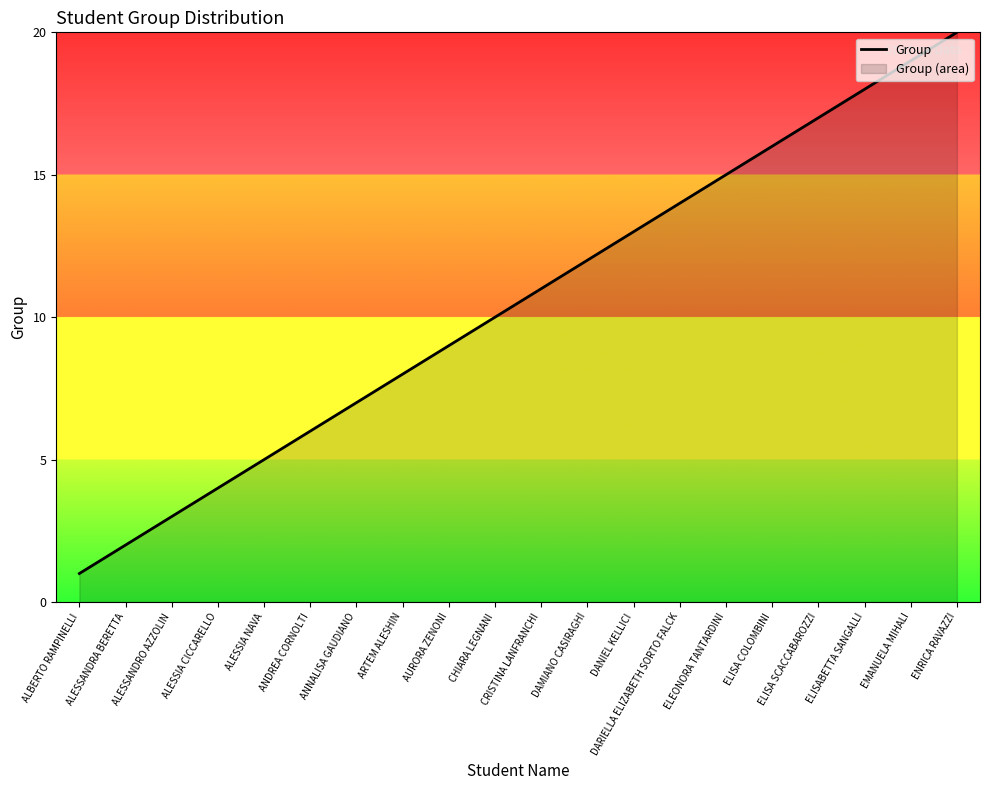

What is the smallest value displayed?

1